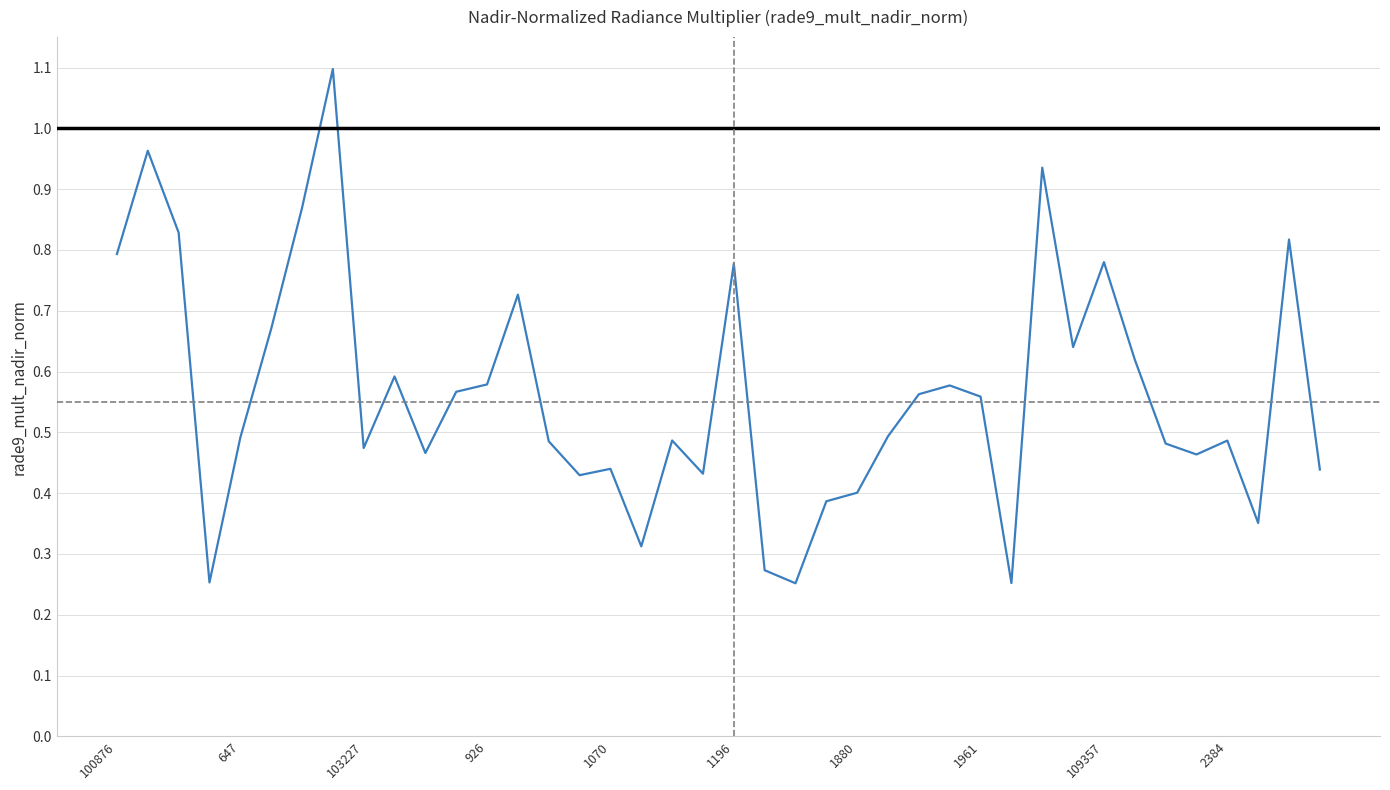

What is the greatest value displayed?

1.1